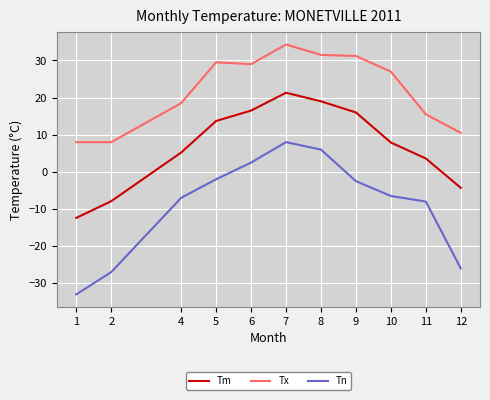

Which series changed the most between 2 and 8?

Tn